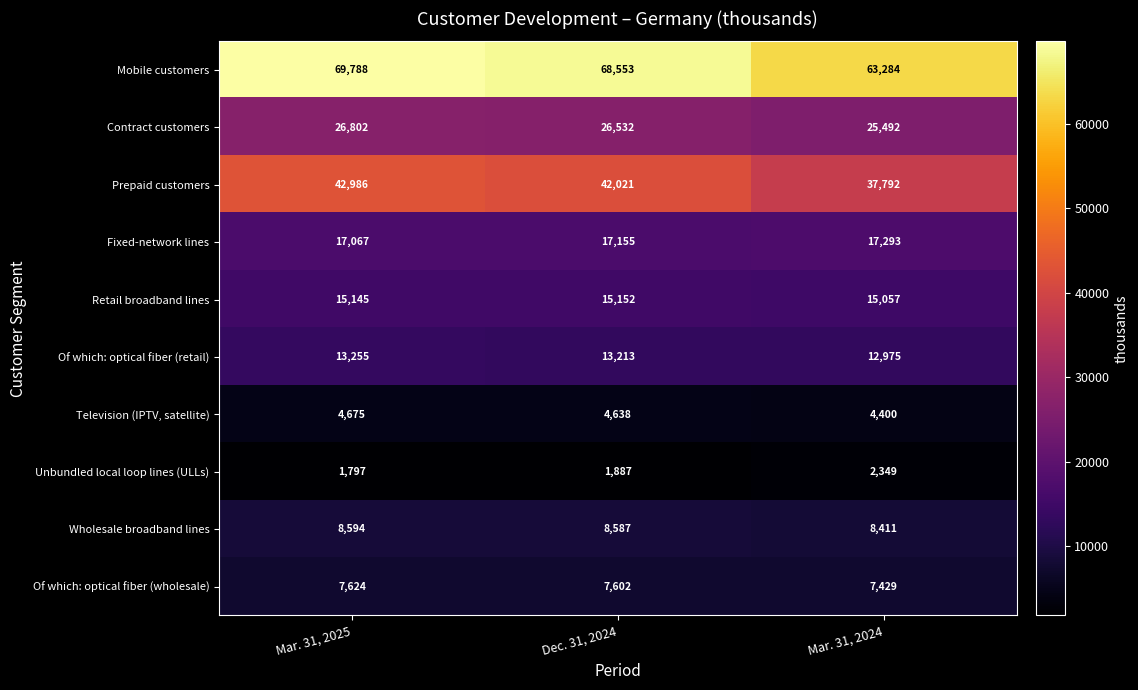

How many data points does each series have?

3